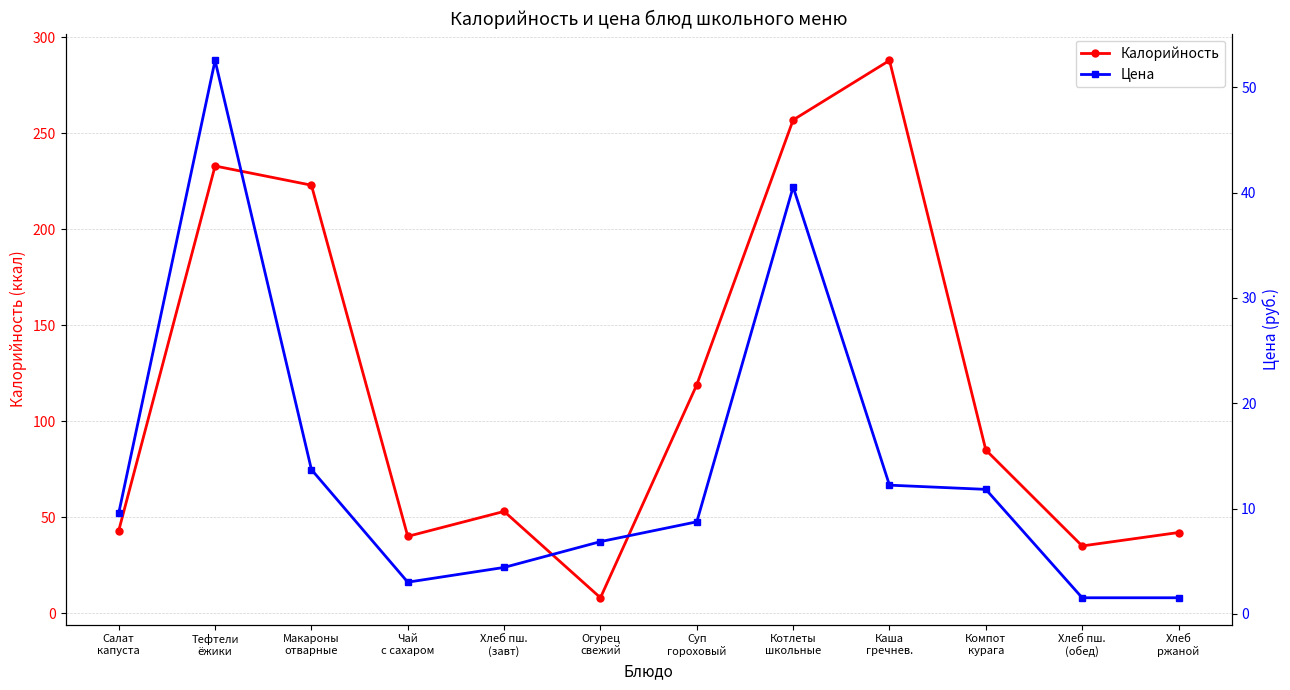

What is the greatest value displayed?

288.0